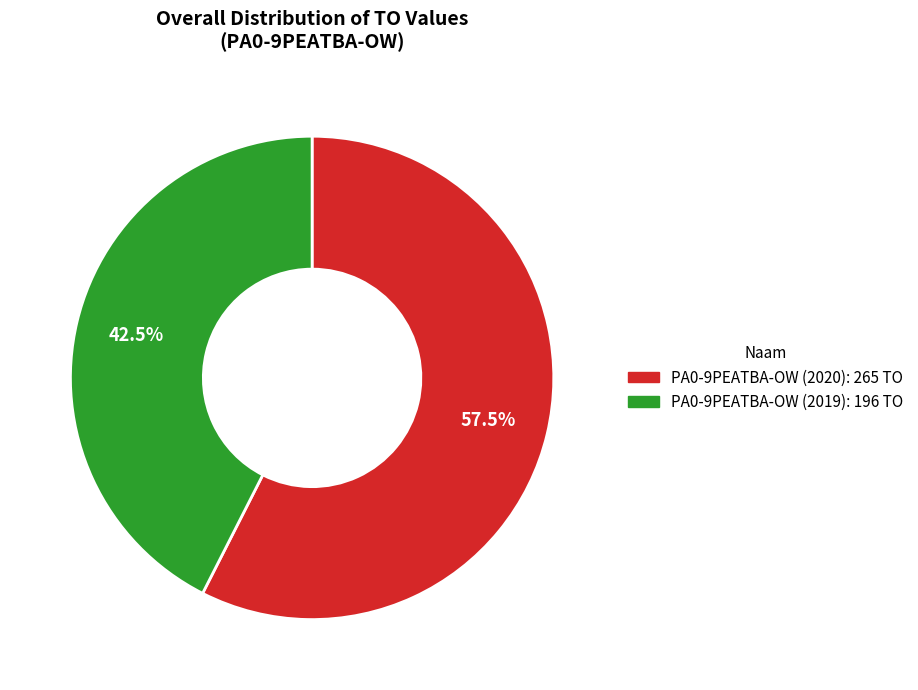

Is there a majority slice in this chart?

Yes